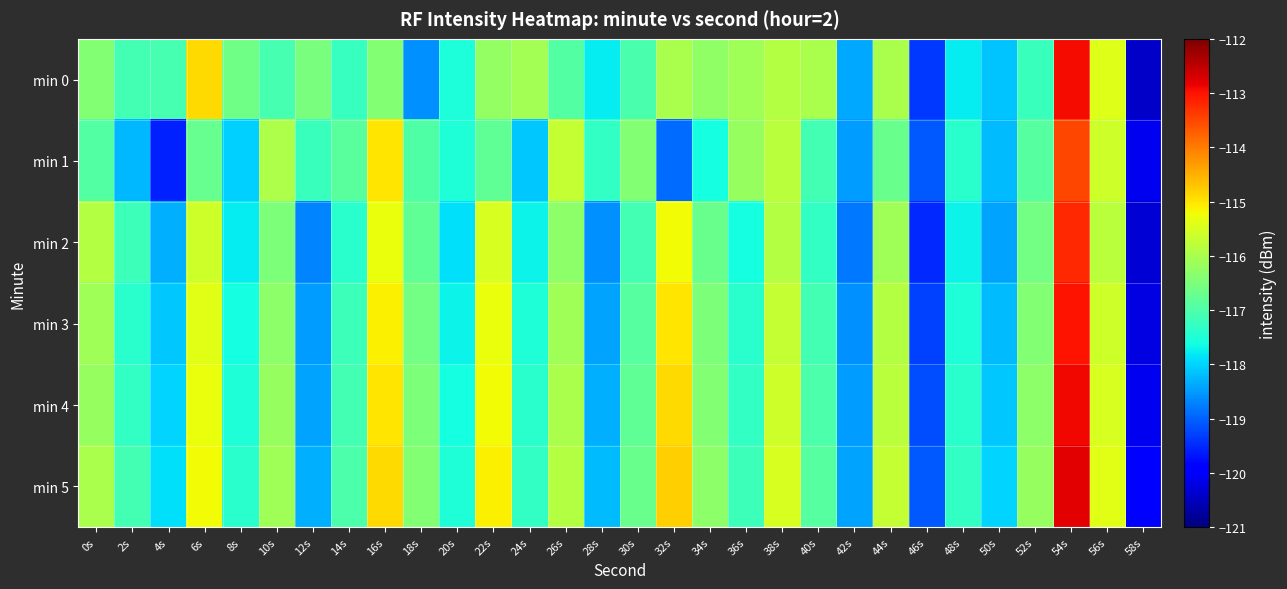

Reading left to right, list all the values displayed in this chart.

min 0: 0s=-116.4	2s=-117.1	4s=-117.1	6s=-114.9	8s=-116.6	10s=-117.1	12s=-116.5	14s=-117.2	16s=-116.4	18s=-118.6	20s=-117.5	22s=-116.2	24s=-116.0	26s=-116.9	28s=-117.8	30s=-117.0	32s=-116.0	34s=-116.3	36s=-116.1	38s=-115.9	40s=-116.0	42s=-118.4	44s=-116.0	46s=-119.4	48s=-117.8	50s=-118.1	52s=-117.2	54s=-112.9	56s=-115.4	58s=-120.4
min 1: 0s=-116.9	2s=-118.3	4s=-119.6	6s=-116.7	8s=-118.0	10s=-116.0	12s=-117.2	14s=-116.9	16s=-115.0	18s=-117.0	20s=-117.5	22s=-116.8	24s=-118.1	26s=-115.7	28s=-117.3	30s=-116.4	32s=-118.9	34s=-117.6	36s=-116.2	38s=-115.8	40s=-117.1	42s=-118.5	44s=-116.7	46s=-119.1	48s=-117.4	50s=-118.2	52s=-116.9	54s=-113.5	56s=-115.6	58s=-120.1
min 2: 0s=-115.9	2s=-117.2	4s=-118.3	6s=-115.6	8s=-117.8	10s=-116.5	12s=-118.7	14s=-117.4	16s=-115.3	18s=-116.8	20s=-117.9	22s=-115.5	24s=-117.7	26s=-116.3	28s=-118.6	30s=-117.1	32s=-115.2	34s=-116.7	36s=-117.6	38s=-115.9	40s=-117.3	42s=-118.8	44s=-116.1	46s=-119.5	48s=-117.7	50s=-118.4	52s=-116.6	54s=-113.2	56s=-115.8	58s=-120.3
min 3: 0s=-116.1	2s=-117.4	4s=-118.1	6s=-115.4	8s=-117.6	10s=-116.3	12s=-118.5	14s=-117.2	16s=-115.1	18s=-116.6	20s=-117.7	22s=-115.3	24s=-117.5	26s=-116.1	28s=-118.4	30s=-116.9	32s=-115.0	34s=-116.5	36s=-117.4	38s=-115.7	40s=-117.1	42s=-118.6	44s=-115.9	46s=-119.3	48s=-117.5	50s=-118.2	52s=-116.4	54s=-113.0	56s=-115.6	58s=-120.2
min 4: 0s=-116.2	2s=-117.3	4s=-118.0	6s=-115.3	8s=-117.5	10s=-116.2	12s=-118.4	14s=-117.1	16s=-115.0	18s=-116.5	20s=-117.6	22s=-115.2	24s=-117.4	26s=-116.0	28s=-118.3	30s=-116.8	32s=-114.9	34s=-116.4	36s=-117.3	38s=-115.6	40s=-117.0	42s=-118.5	44s=-115.8	46s=-119.2	48s=-117.4	50s=-118.1	52s=-116.3	54s=-112.9	56s=-115.5	58s=-120.1
min 5: 0s=-116.0	2s=-117.1	4s=-117.9	6s=-115.2	8s=-117.4	10s=-116.1	12s=-118.3	14s=-117.0	16s=-114.9	18s=-116.4	20s=-117.5	22s=-115.1	24s=-117.3	26s=-115.9	28s=-118.2	30s=-116.7	32s=-114.8	34s=-116.3	36s=-117.2	38s=-115.5	40s=-116.9	42s=-118.4	44s=-115.7	46s=-119.1	48s=-117.3	50s=-118.0	52s=-116.2	54s=-112.8	56s=-115.4	58s=-120.0